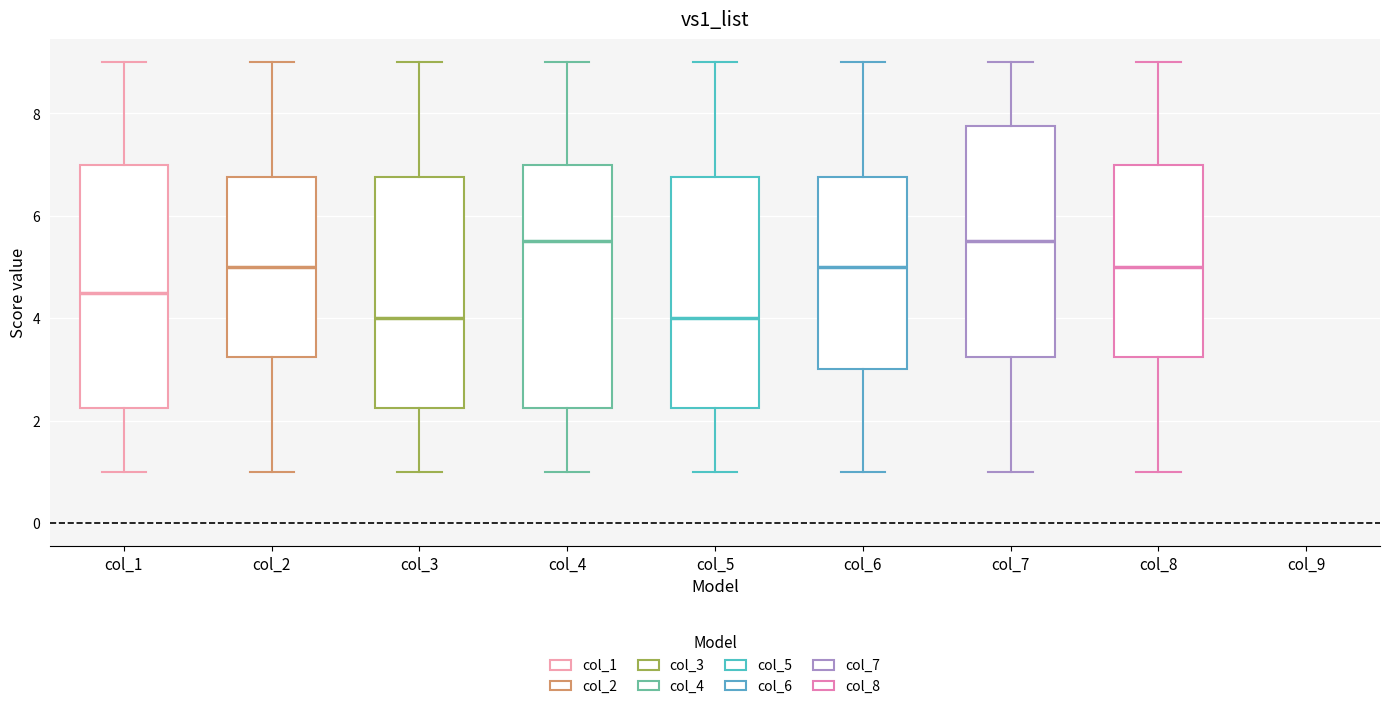

Reading left to right, read every box against the y-axis: the position of its median line, the range the box covers, and the ends of its whiskers. The values are not printed on the chart, so give them approximately, as read against the axis.

col_1: median 4.6, box 2.2 to 7.0, whiskers 1.0 to 9.0
col_2: median 5.0, box 3.2 to 6.8, whiskers 1.0 to 9.0
col_3: median 4.0, box 2.2 to 6.8, whiskers 1.0 to 9.0
col_4: median 5.6, box 2.2 to 7.0, whiskers 1.0 to 9.0
col_5: median 4.0, box 2.2 to 6.8, whiskers 1.0 to 9.0
col_6: median 5.0, box 3.0 to 6.8, whiskers 1.0 to 9.0
col_7: median 5.6, box 3.2 to 7.8, whiskers 1.0 to 9.0
col_8: median 5.0, box 3.2 to 7.0, whiskers 1.0 to 9.0